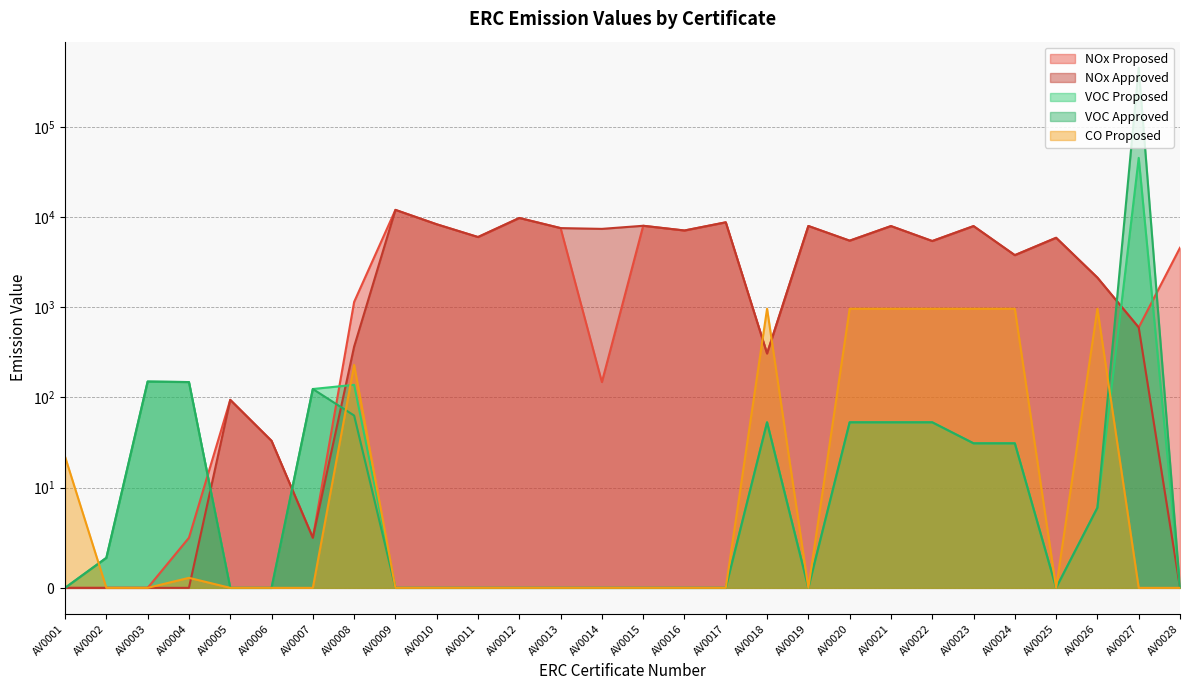

List the labels in order of VOC Approved value, smallest first.

AV0001, AV0005, AV0006, AV0009, AV0010, AV0011, AV0012, AV0013, AV0014, AV0015, AV0016, AV0017, AV0019, AV0025, AV0028, AV0002, AV0026, AV0023, AV0024, AV0018, AV0020, AV0021, AV0022, AV0008, AV0007, AV0004, AV0003, AV0027